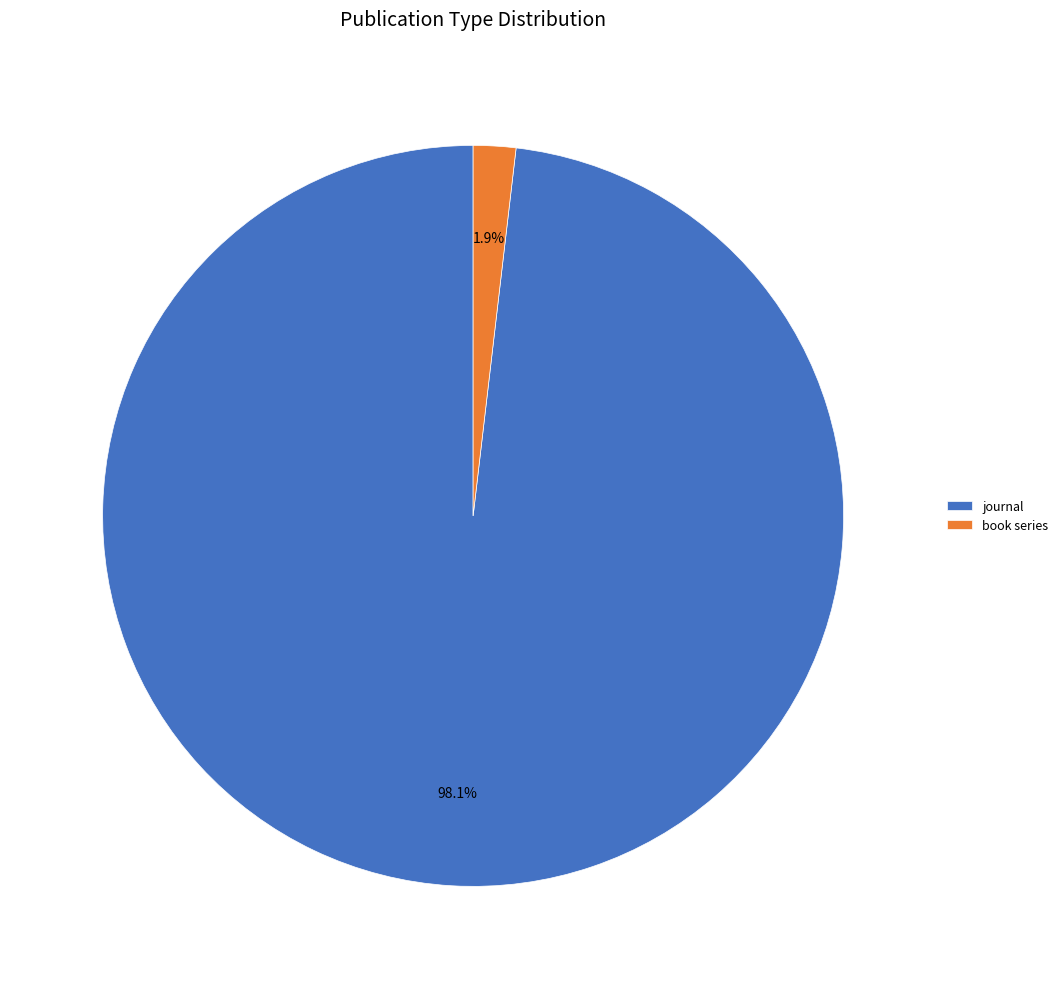

Between book series and journal, which is larger?

journal